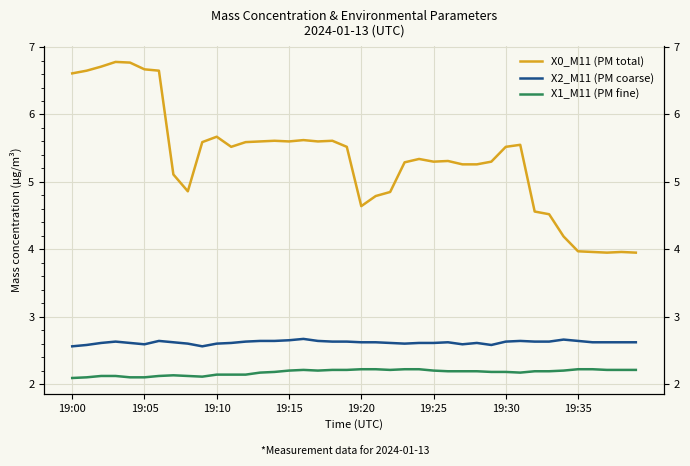

How many lines are shown in the chart?

3